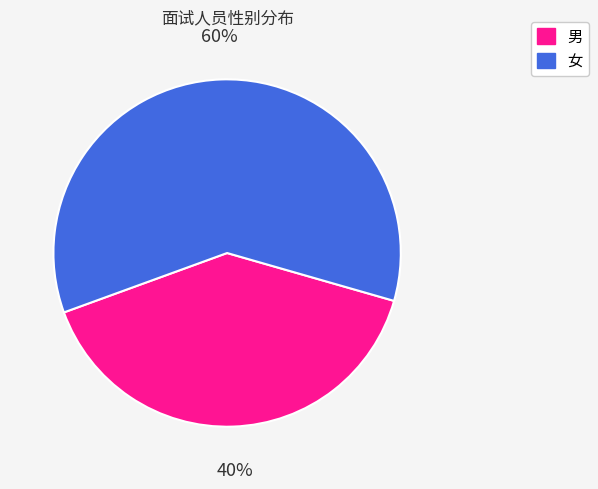

To the nearest percent, what is the difference between the largest and smallest slice percentages?

20%